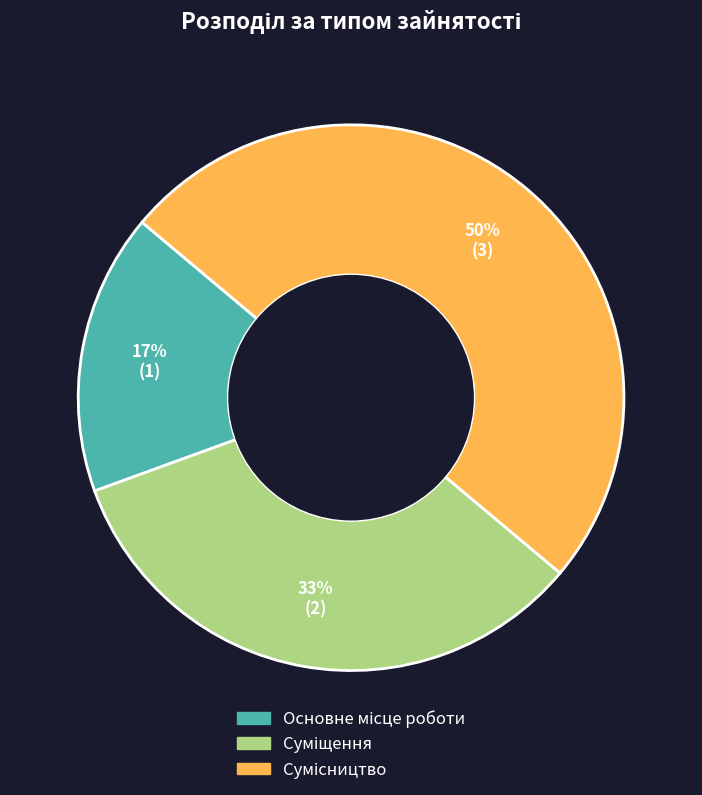

To the nearest percent, what is the average slice percentage?

33%